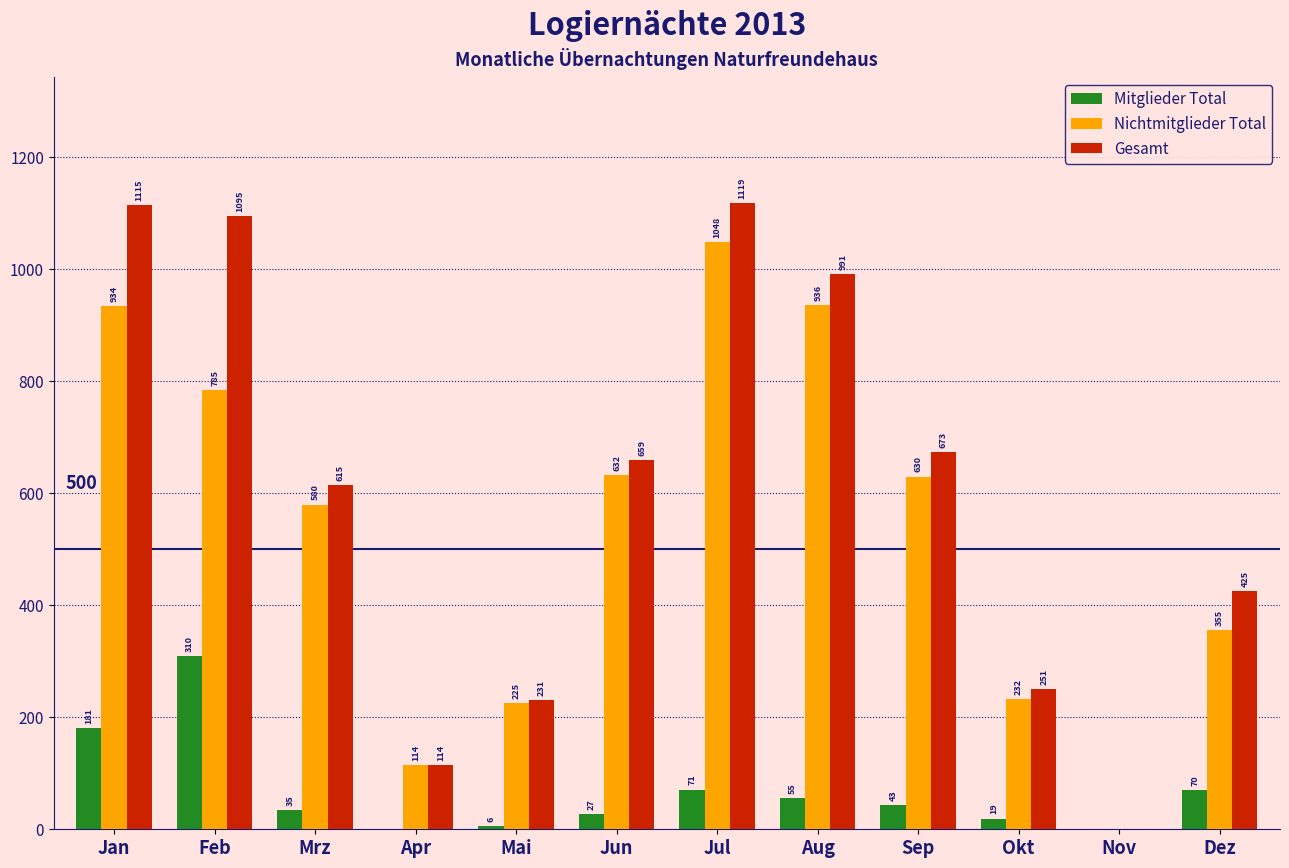

Reading left to right, transcribe all the data shown in this chart.

Mitglieder Total: Jan=181	Feb=310	Mrz=35	Apr=0	Mai=6	Jun=27	Jul=71	Aug=55	Sep=43	Okt=19	Nov=0	Dez=70
Nichtmitglieder Total: Jan=934	Feb=785	Mrz=580	Apr=114	Mai=225	Jun=632	Jul=1048	Aug=936	Sep=630	Okt=232	Nov=0	Dez=355
Gesamt: Jan=1115	Feb=1095	Mrz=615	Apr=114	Mai=231	Jun=659	Jul=1119	Aug=991	Sep=673	Okt=251	Nov=0	Dez=425